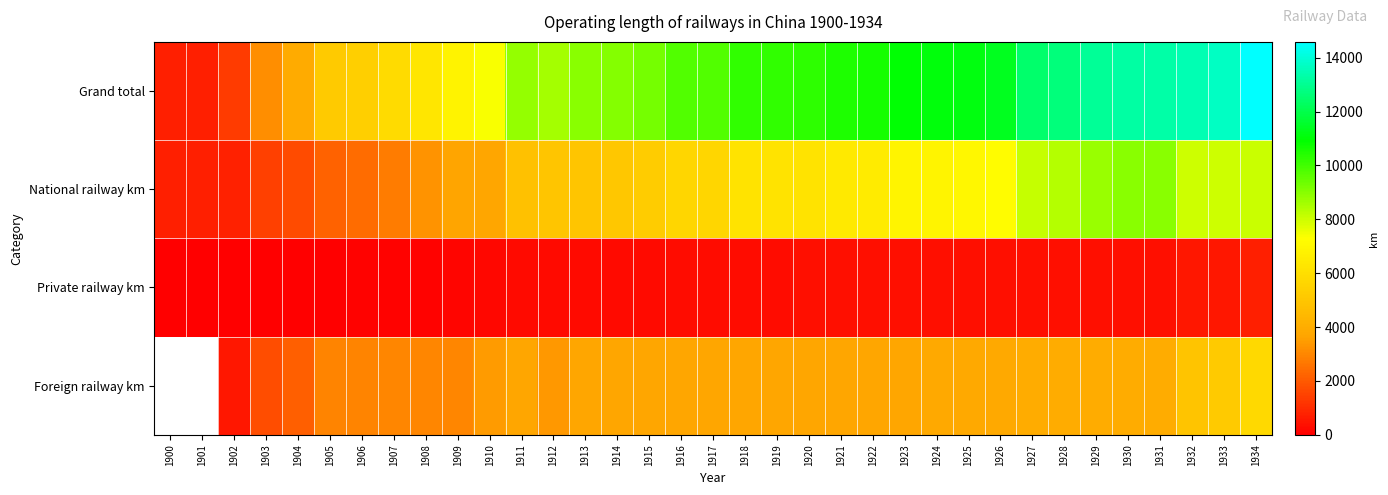

What is the sum of the Grand total values at 1928 and 1912?

21243.0